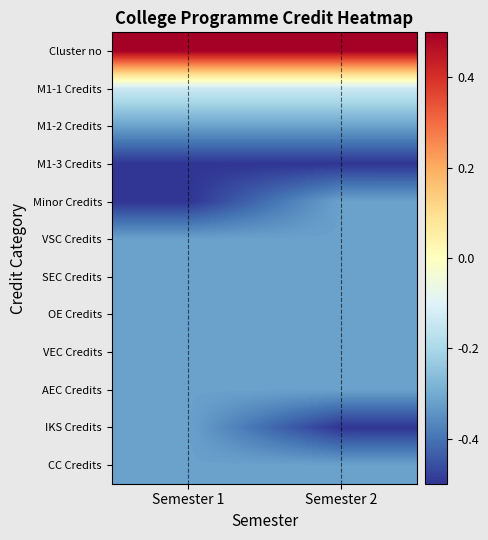

Which label corresponds to the largest value in the chart?

Semester 1